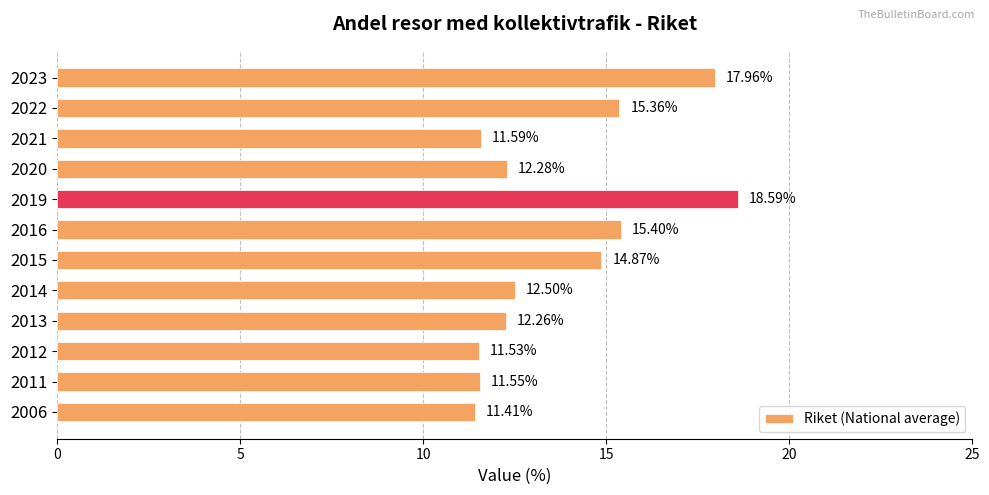

What is the average value?

13.8